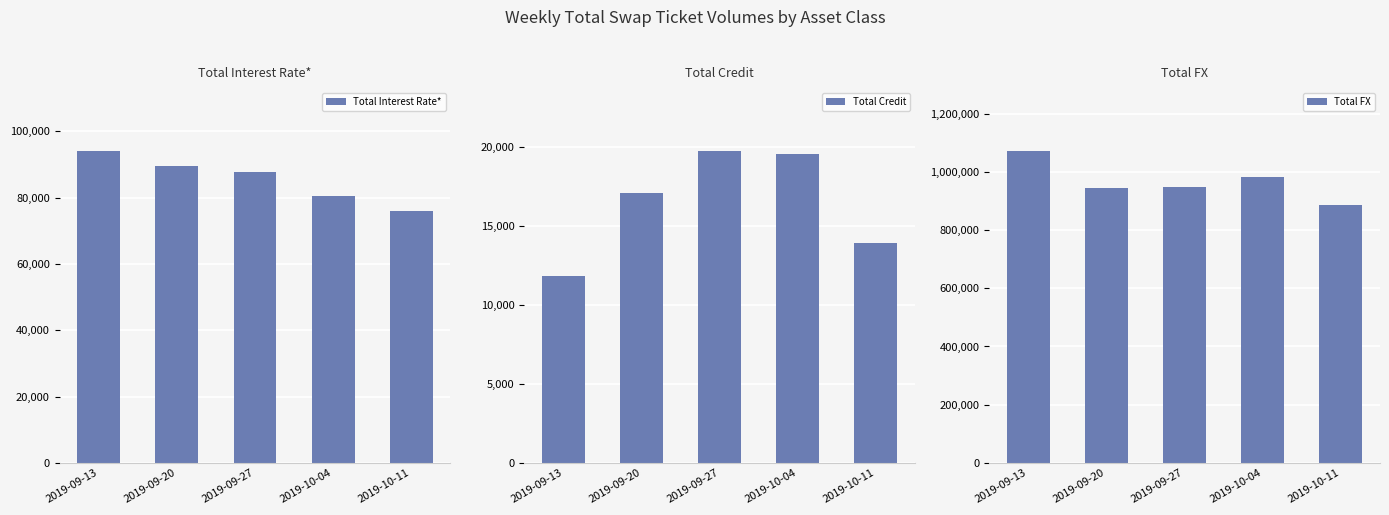

List the labels in order of Total Interest Rate* value, largest first.

2019-09-13, 2019-09-20, 2019-09-27, 2019-10-04, 2019-10-11